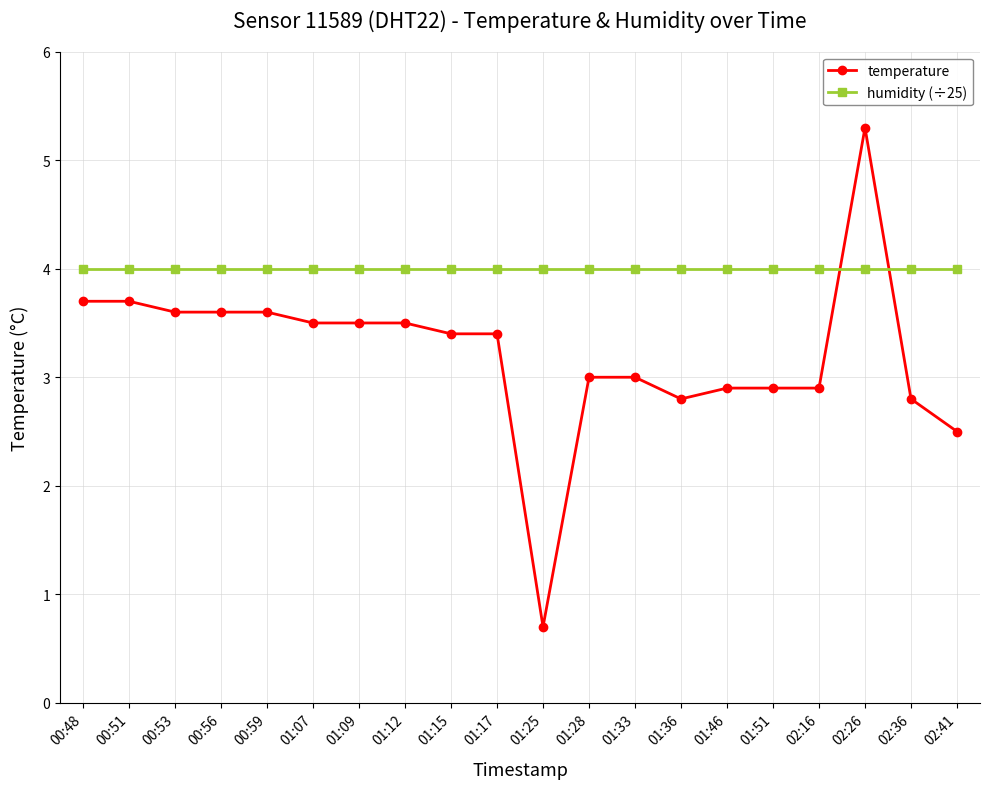

Reading left to right, extract all data points from this chart.

temperature: 00:48=3.7	00:51=3.7	00:53=3.6	00:56=3.6	00:59=3.6	01:07=3.5	01:09=3.5	01:12=3.5	01:15=3.4	01:17=3.4	01:25=0.7	01:28=3.0	01:33=3.0	01:36=2.8	01:46=2.9	01:51=2.9	02:16=2.9	02:26=5.3	02:36=2.8	02:41=2.5
humidity (÷25): 00:48=4.0	00:51=4.0	00:53=4.0	00:56=4.0	00:59=4.0	01:07=4.0	01:09=4.0	01:12=4.0	01:15=4.0	01:17=4.0	01:25=4.0	01:28=4.0	01:33=4.0	01:36=4.0	01:46=4.0	01:51=4.0	02:16=4.0	02:26=4.0	02:36=4.0	02:41=4.0